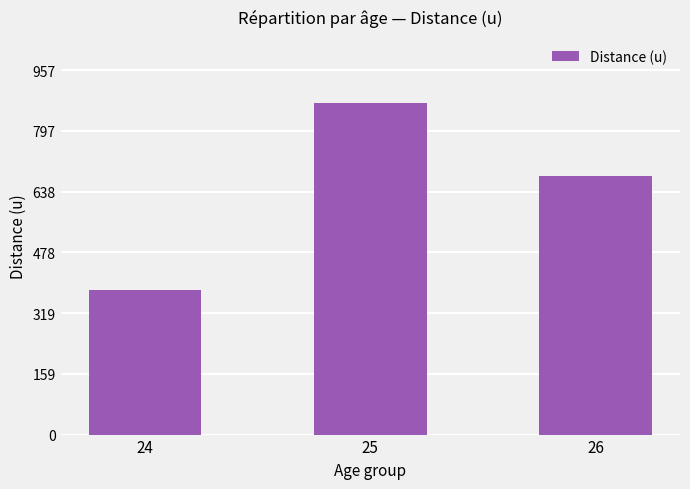

Which label corresponds to the largest value in the chart?

25